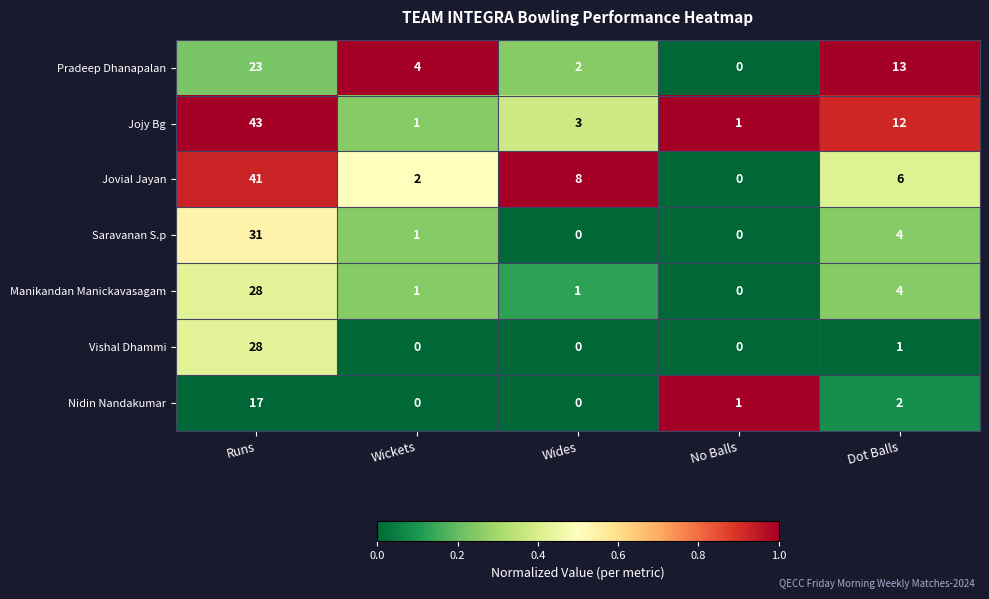

What is the difference between the highest and lowest values at Wides?

8